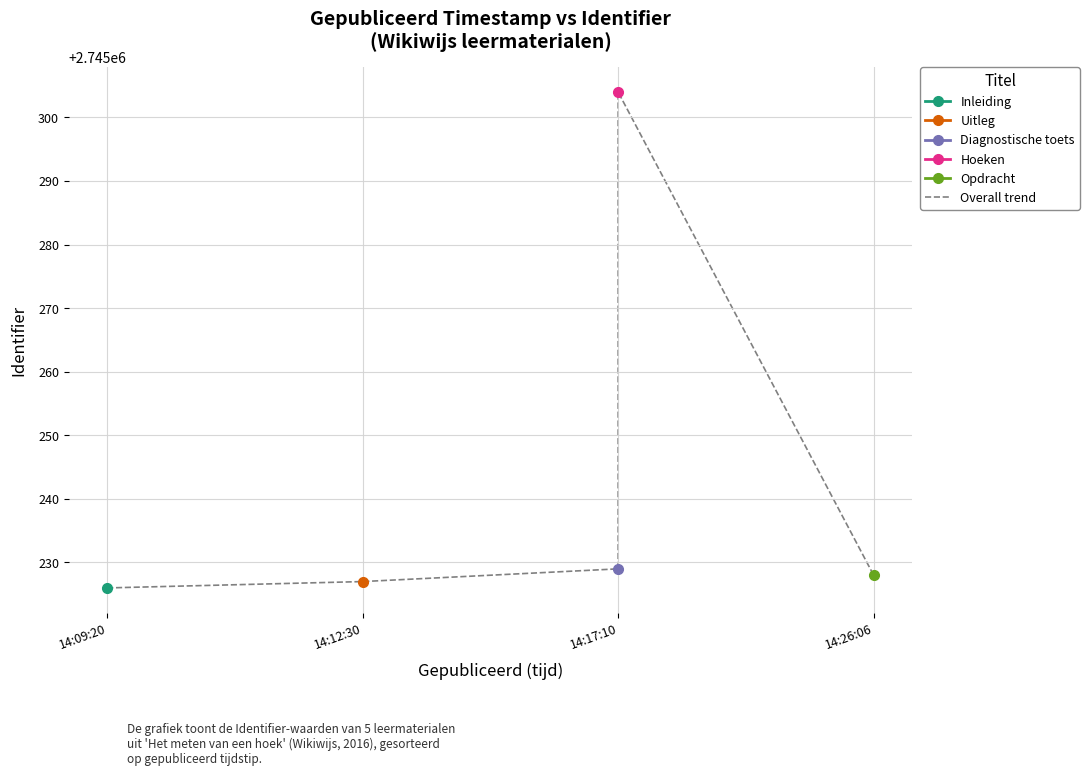

The value at 14:09:20 is 2745226. True or false?

True